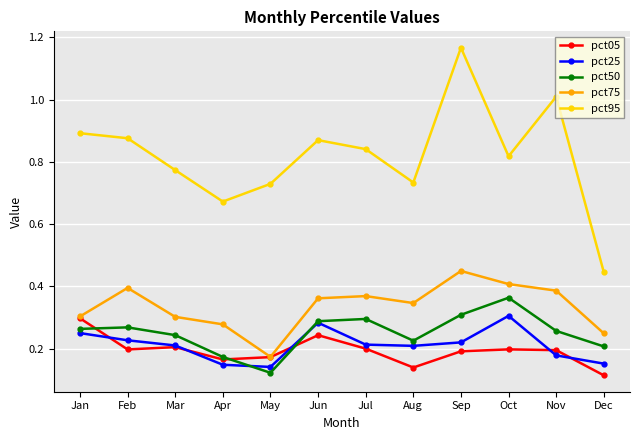

At which category does the chart reach its peak across all series?

Sep